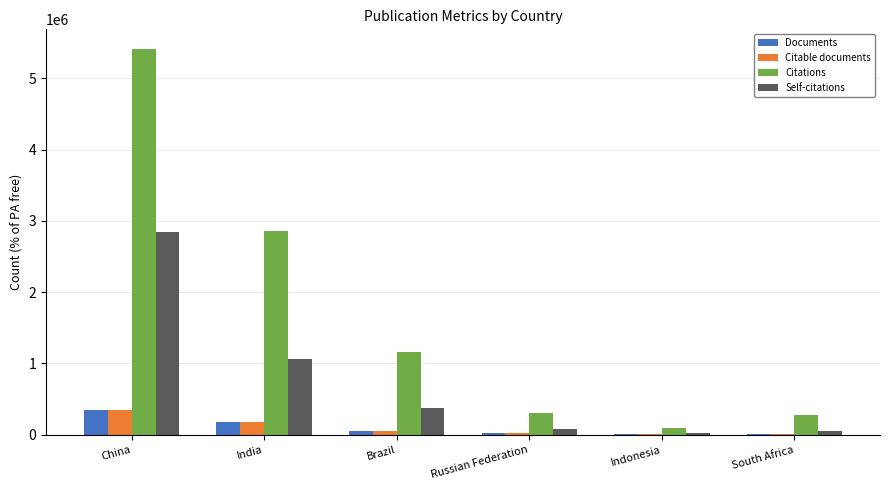

Between China and Brazil, which series saw the biggest shift?

Citations